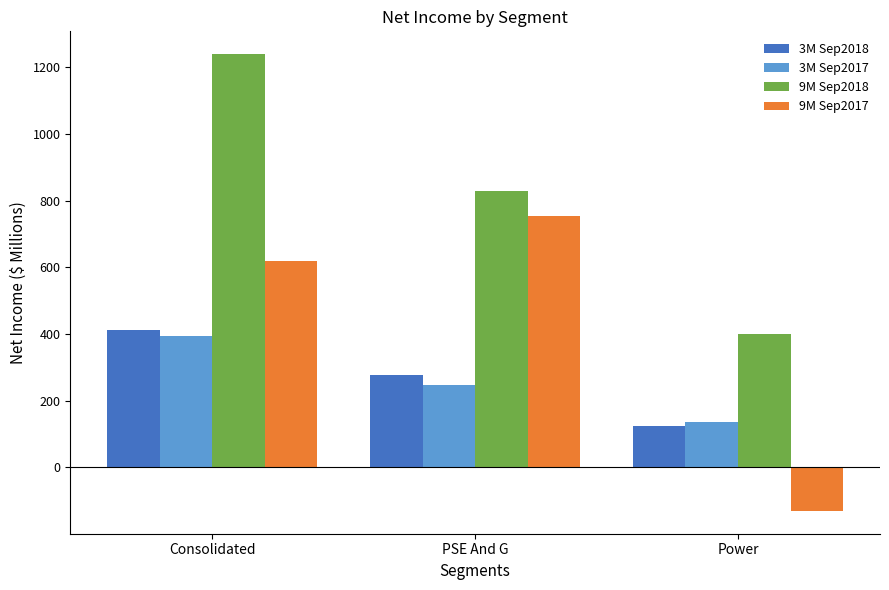

At which label is 3M Sep2017 closest to 265?

PSE And G